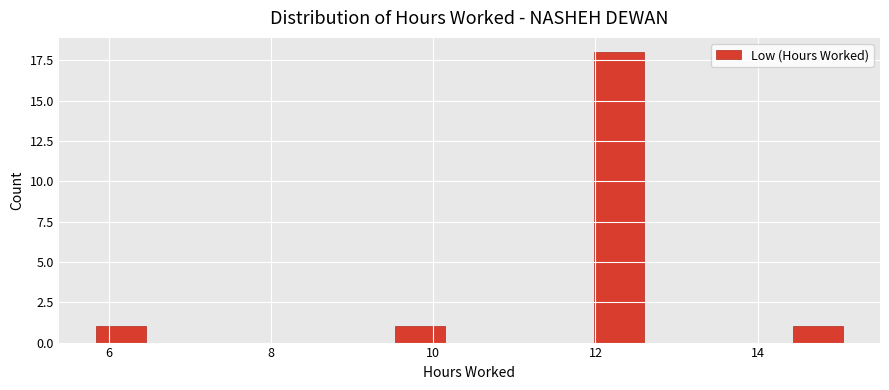

Read against the x-axis, roughly where is the centre of the tallest bar?

12.2